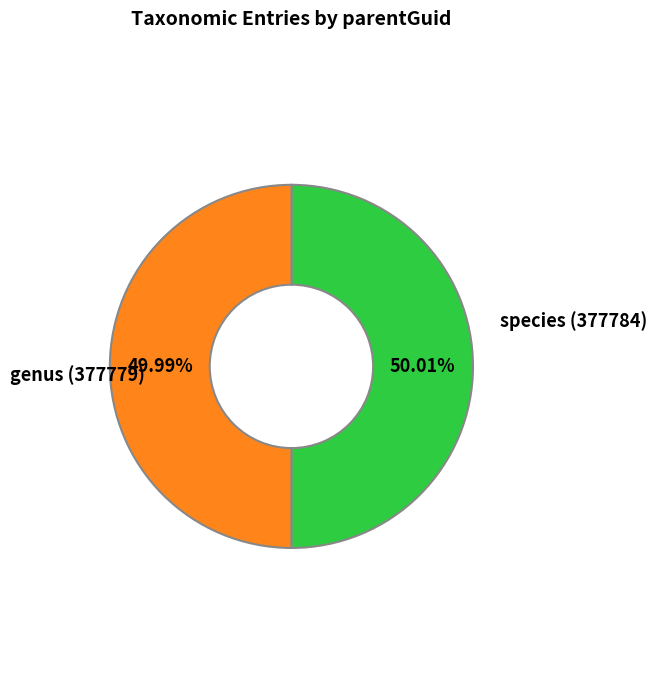

What percentage is the species (377784) slice, to the nearest percent?

50%